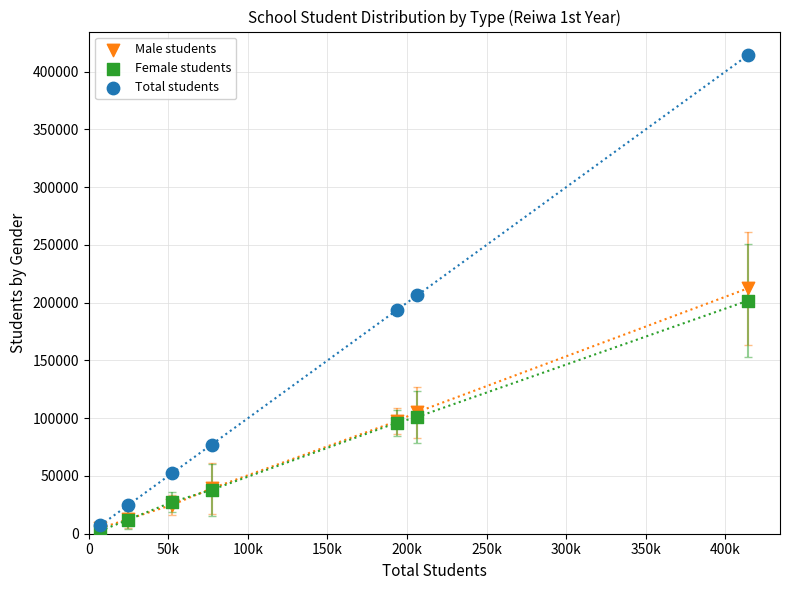

Which series reaches the maximum Y coordinate?

Total students